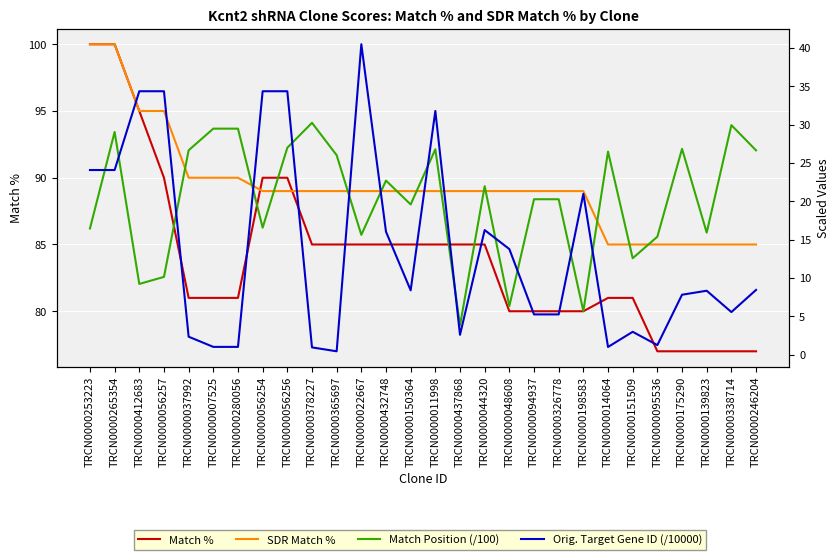

What is the value of the Orig. Target Gene ID (/10000) point at the 24th from the left?

1.3